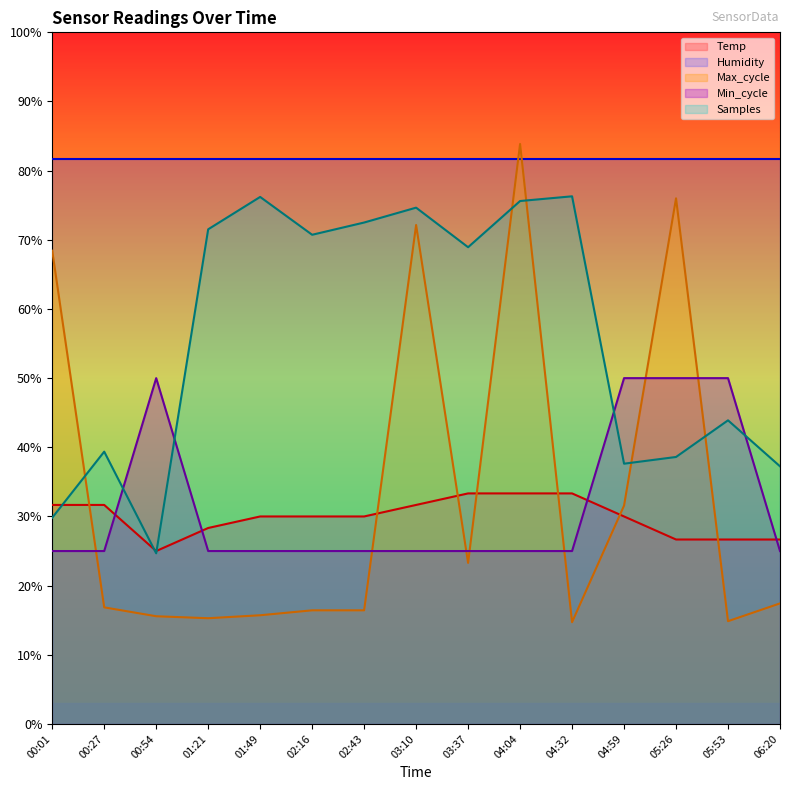

What is the value of the Max_cycle point at the 12th from the left?

31.6